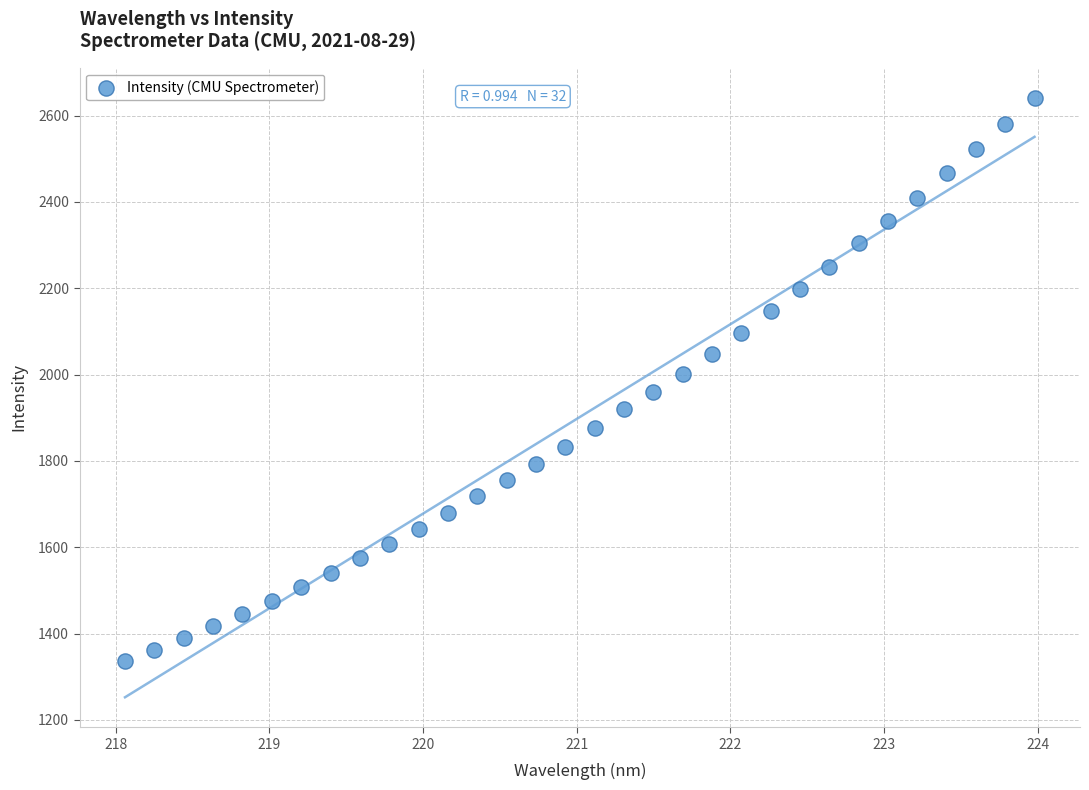

What is the range of Y values (max minus min)?

1304.9